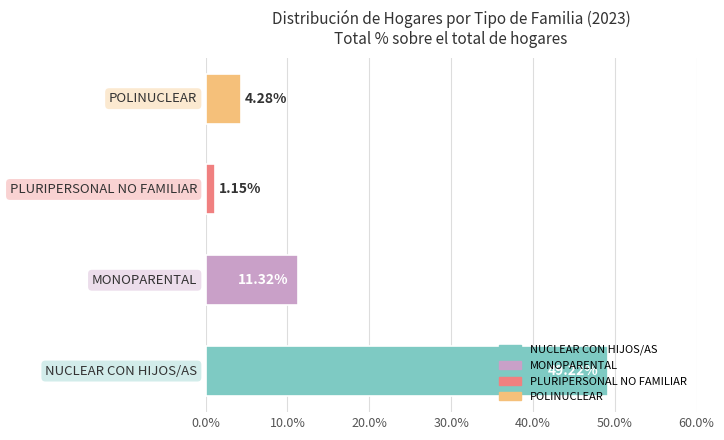

What is the difference between the maximum and second lowest values?

44.9